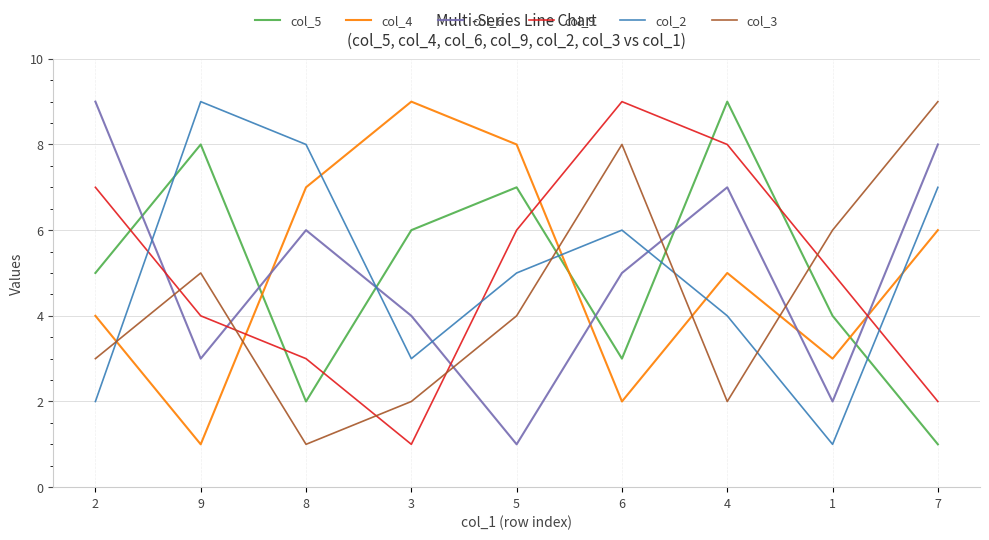

How many lines are shown in the chart?

6